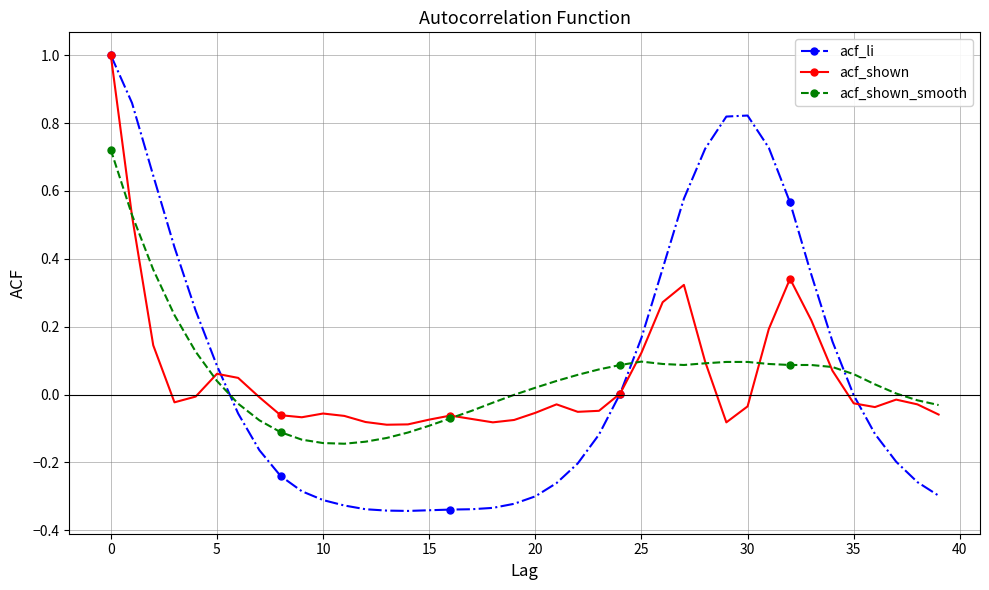

What is the maximum value shown in the chart?

1.0